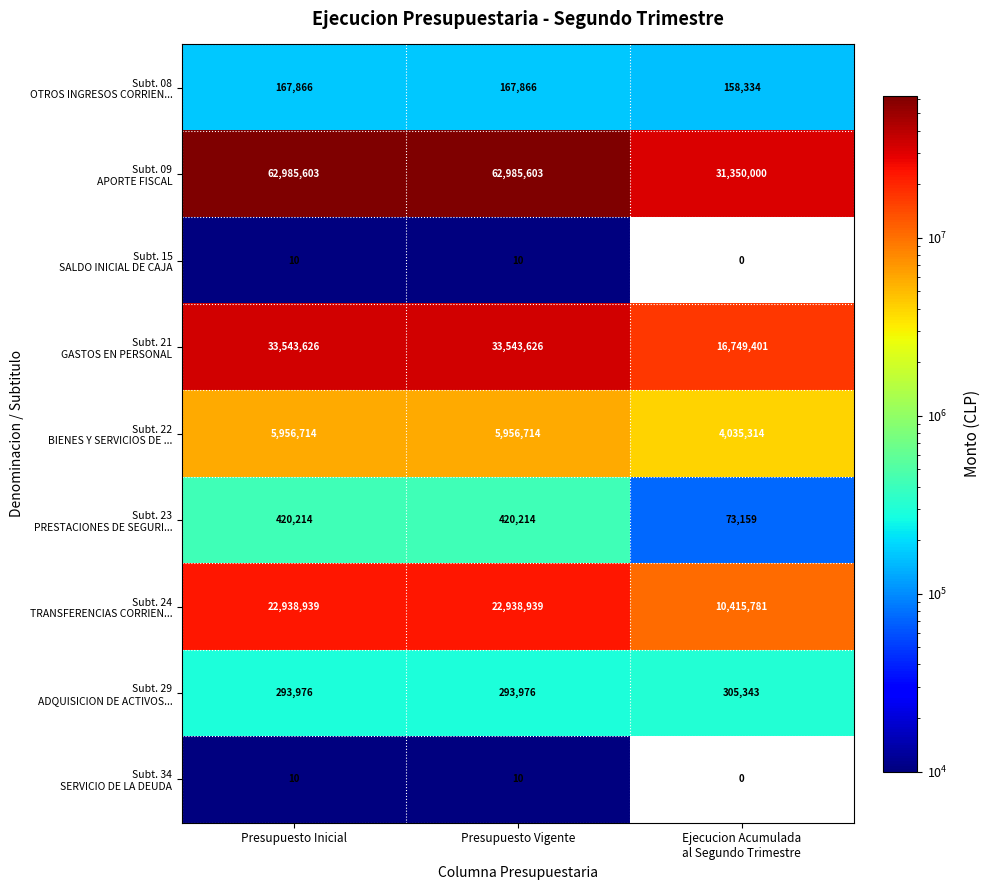

What is the spread (max minus min) of values at Presupuesto Inicial?

62985593